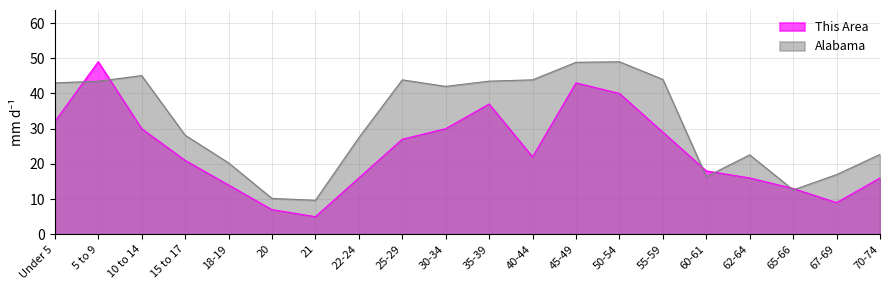

Which series changed the most between 18-19 and 50-54?

Alabama